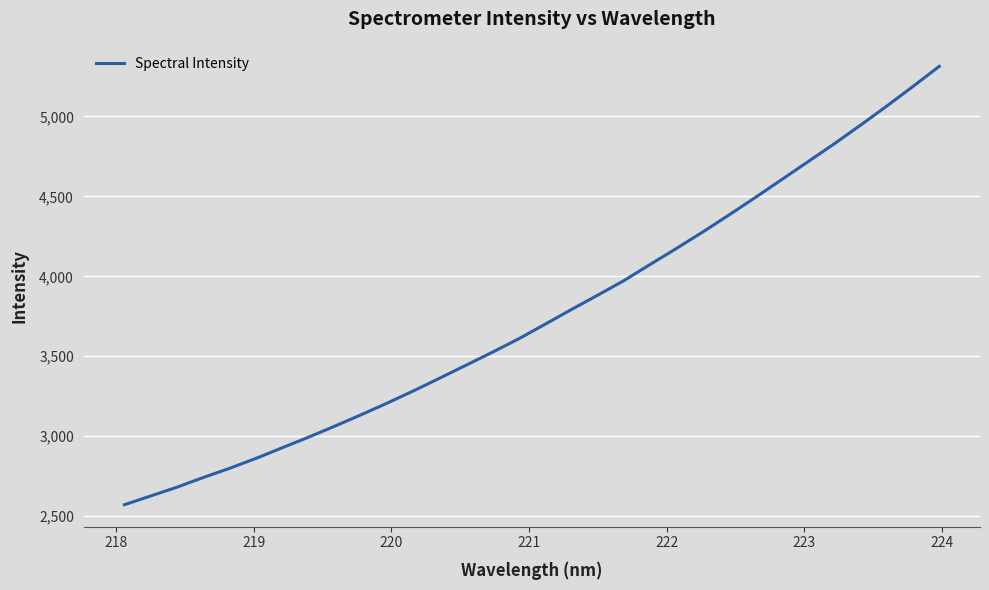

What is the difference between the maximum and minimum values?

2743.0